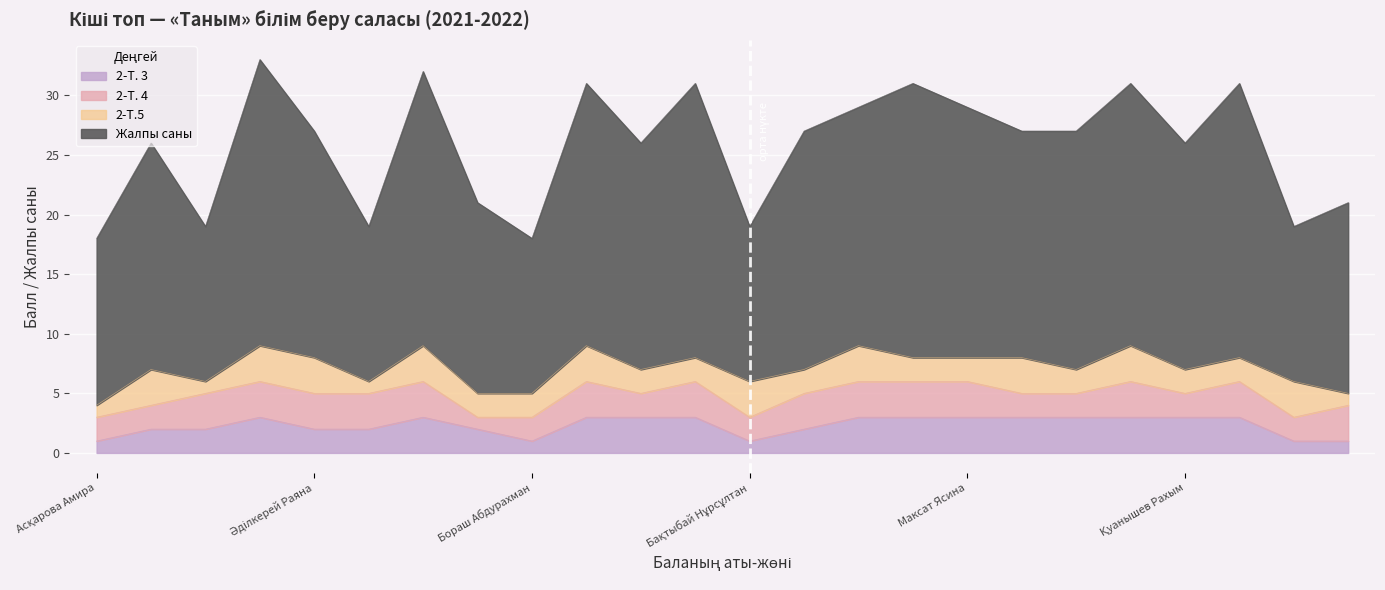

What are all the series names shown in the legend?

2-Т. 3, 2-Т. 4, 2-Т.5, Жалпы саны